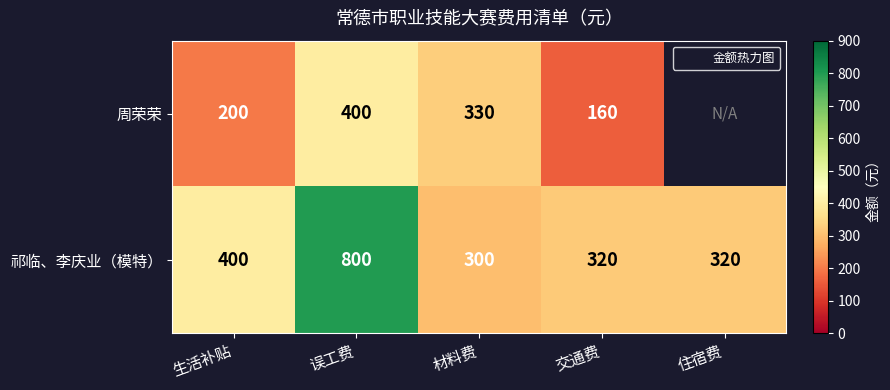

What is the sum of all 祁临、李庆业（模特） values?

2140.0